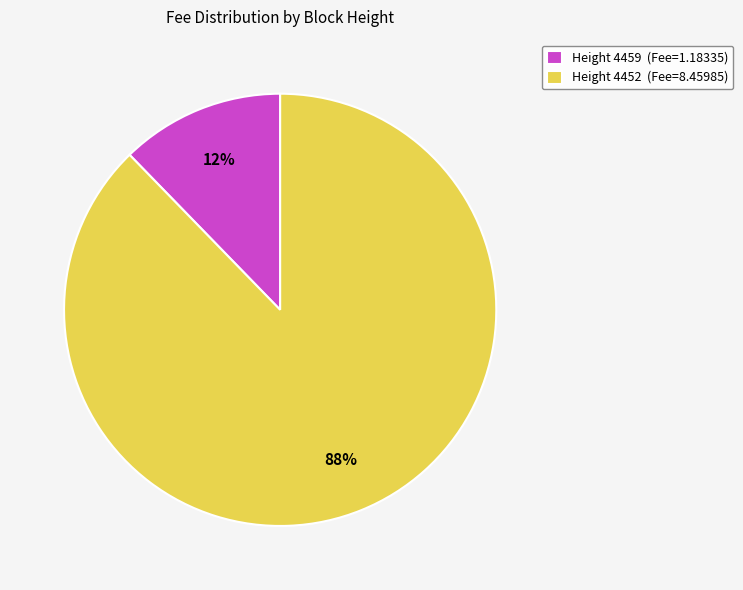

What is the largest slice in the pie chart?

Height 4452 (Fee=8.45985)